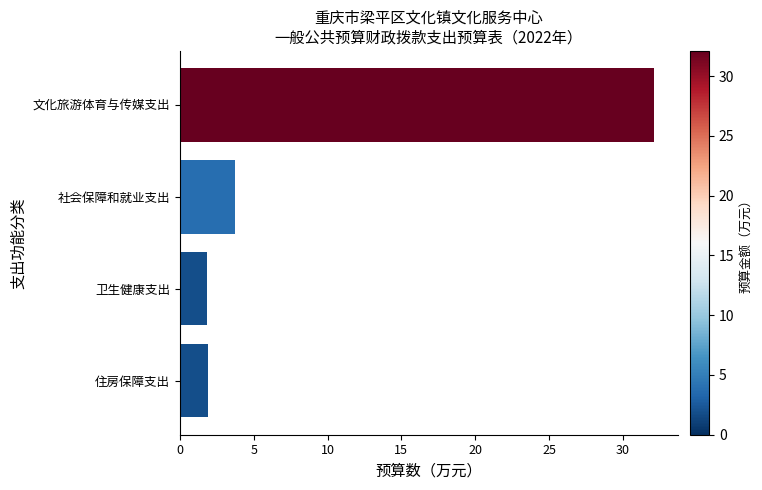

True or false: the data shows 5.8 at 社会保障和就业支出.

False